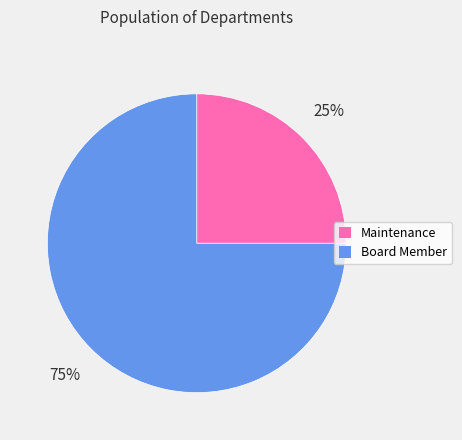

What is the majority slice?

Board Member